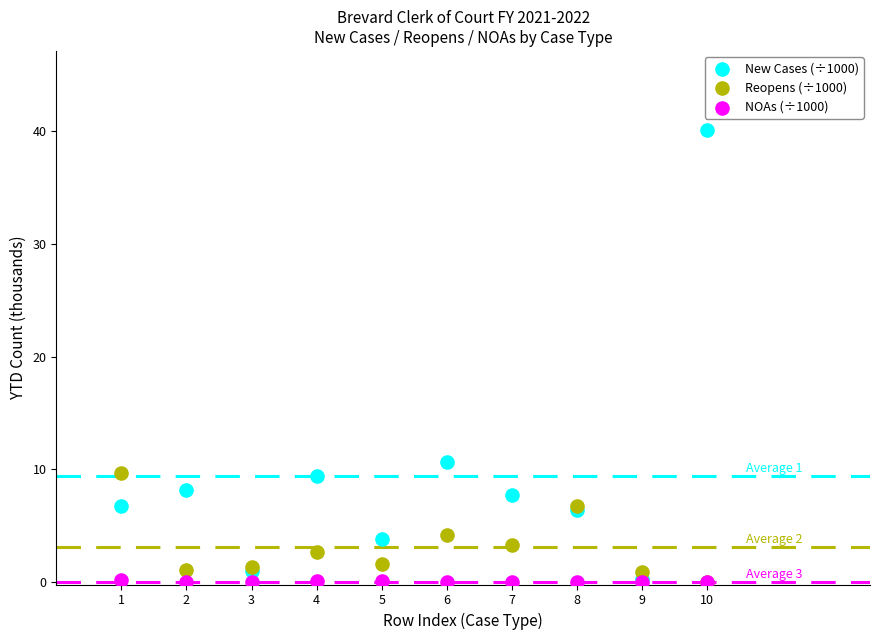

Which series has the widest spread of Y values?

New Cases (÷1000)